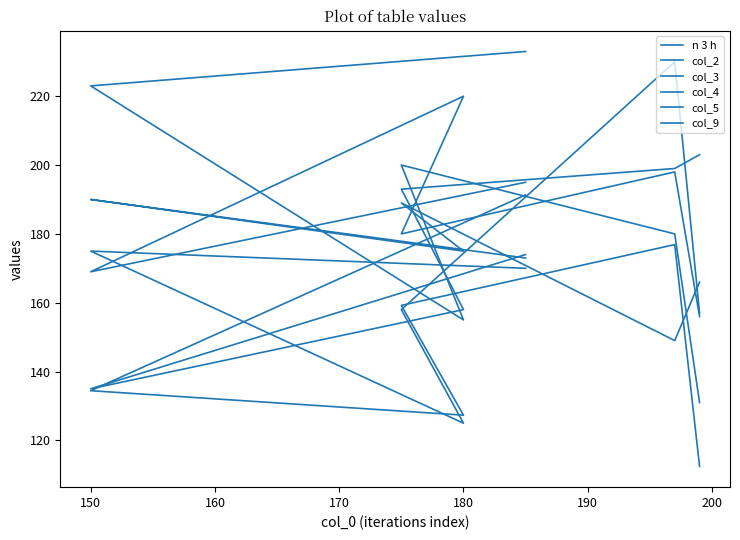

What is the sum of the col_3 values at 150 and 170?

333.0